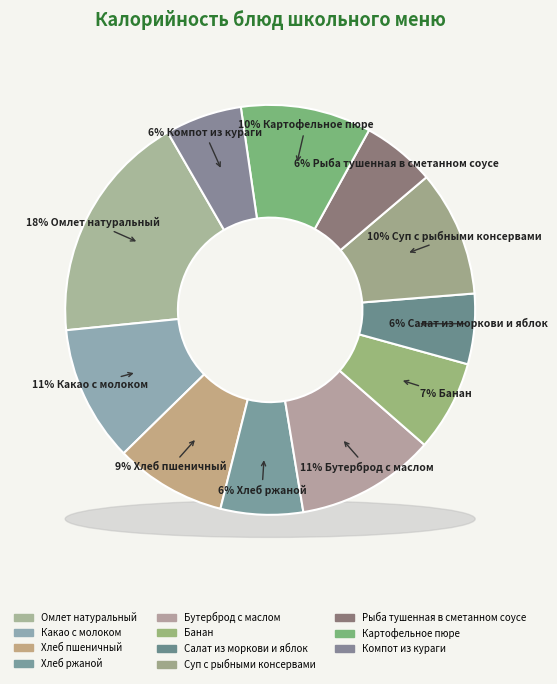

Rank the categories by value from lowest to highest.

Салат из моркови и яблок, Рыба тушенная в сметанном соусе, Компот из кураги, Хлеб ржаной, Банан, Хлеб пшеничный, Суп с рыбными консервами, Картофельное пюре, Какао с молоком, Бутерброд с маслом, Омлет натуральный